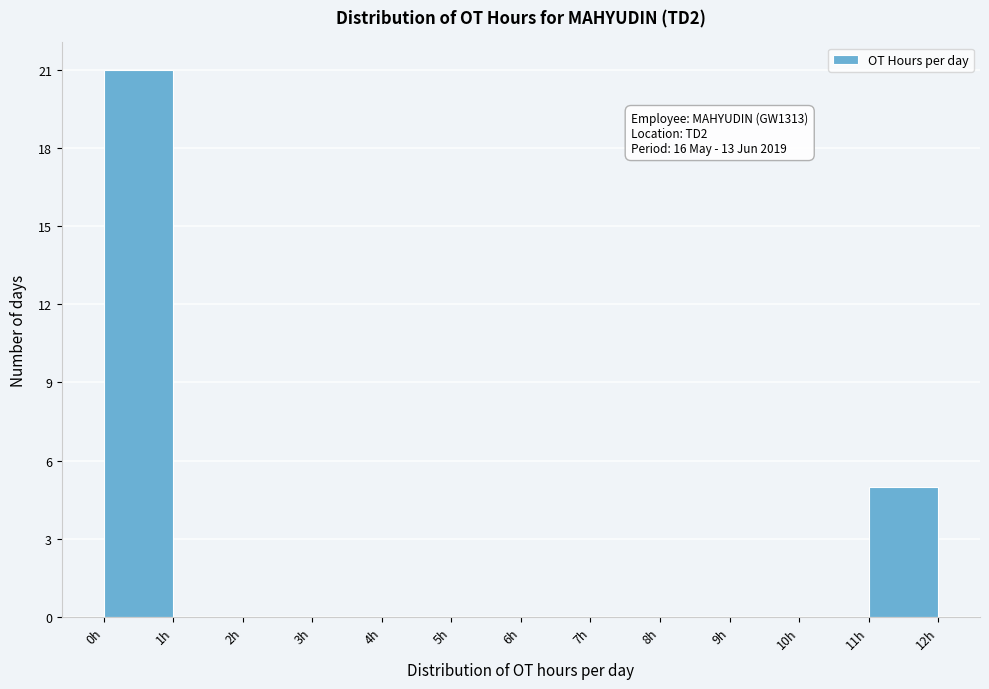

Which range on the x-axis has the tallest bar?

0 to 1